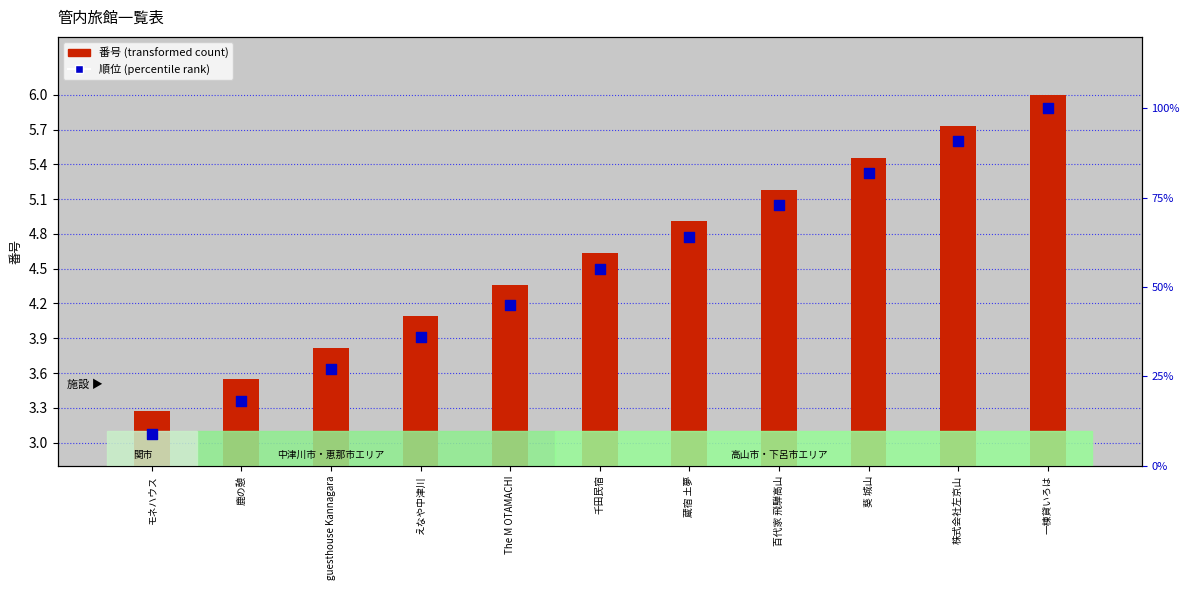

At which category is the sum across all series the highest?

一棟貸いろは